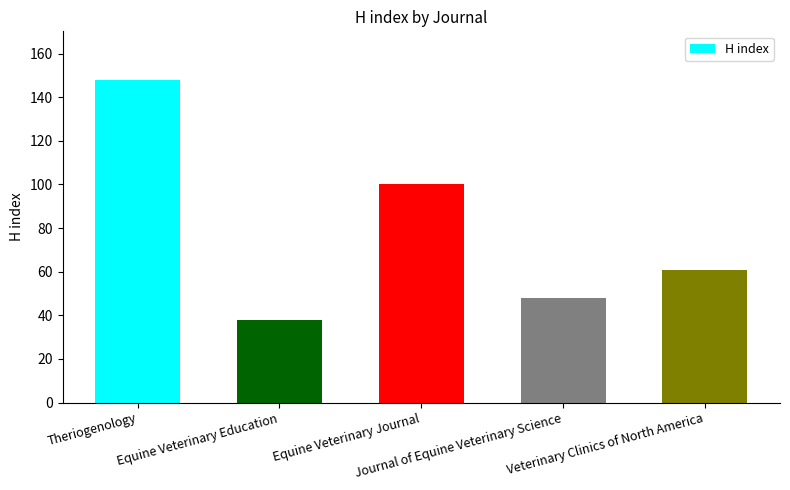

Reading left to right, extract all data points from this chart.

Theriogenology=148	Equine Veterinary Education=38	Equine Veterinary Journal=100	Journal of Equine Veterinary Science=48	Veterinary Clinics of North America=61